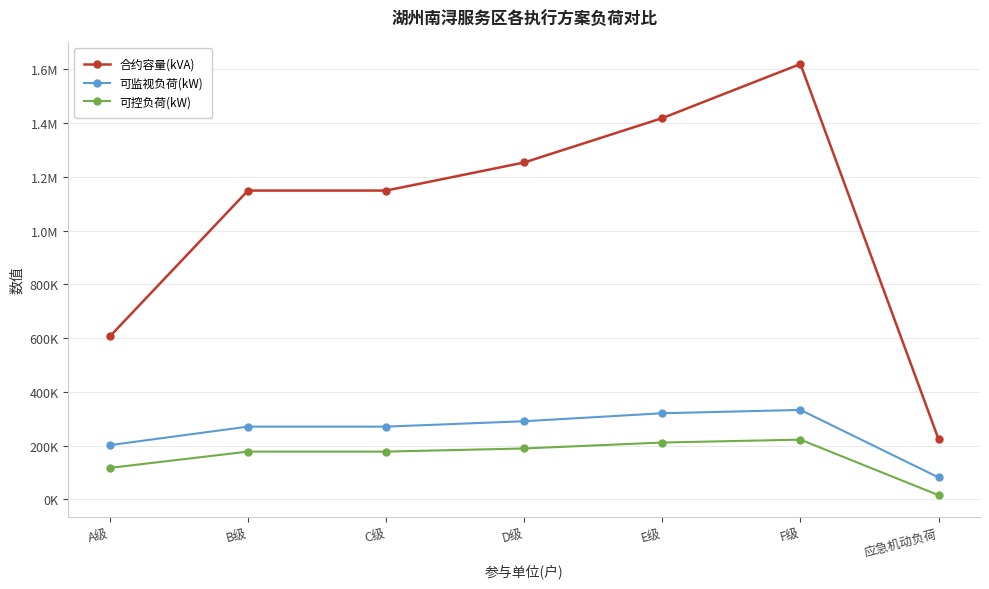

True or false: 可监视负荷(kW) and 可控负荷(kW) intersect in this chart.

False